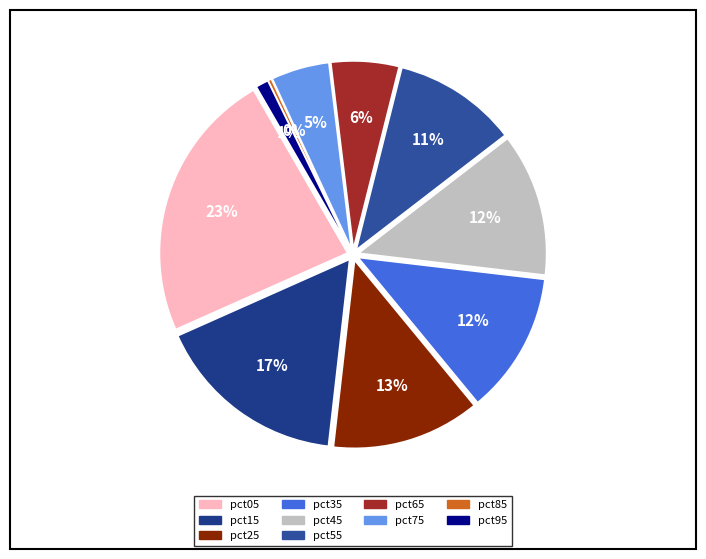

Which slice is the smallest?

pct85